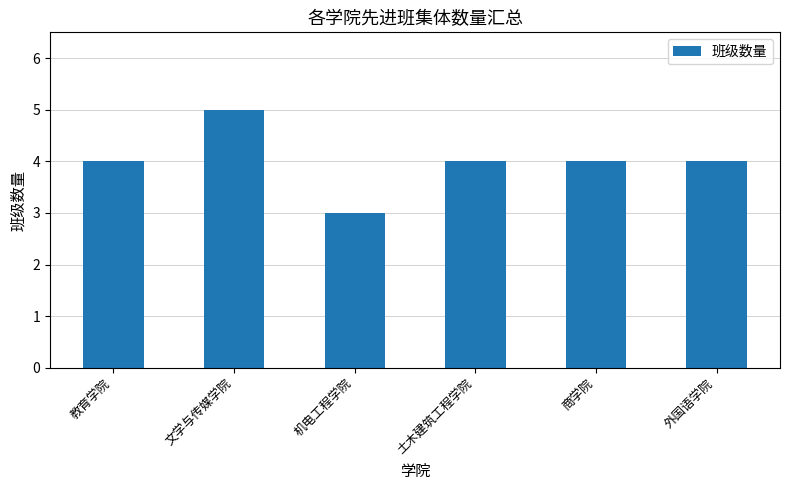

What is the label of the 6th bar from the right?

教育学院